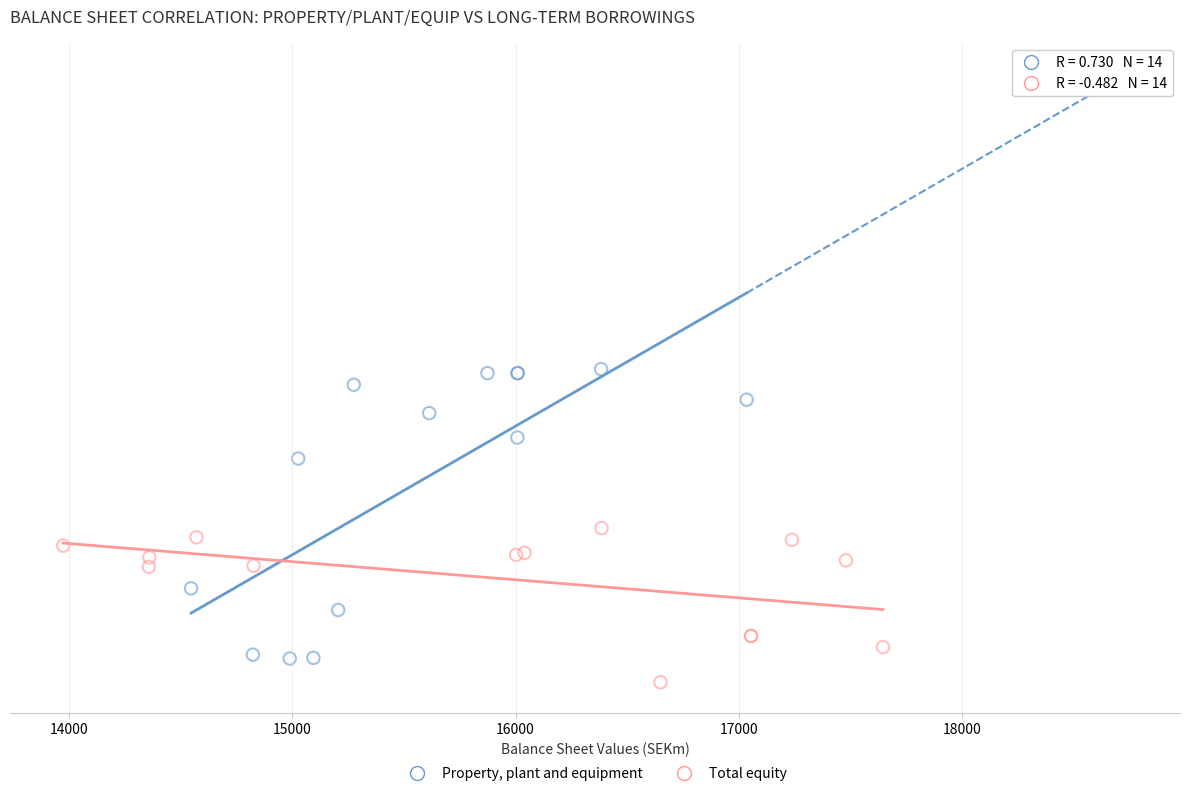

What are all the series names shown in the legend?

Property, plant and equipment, Total equity